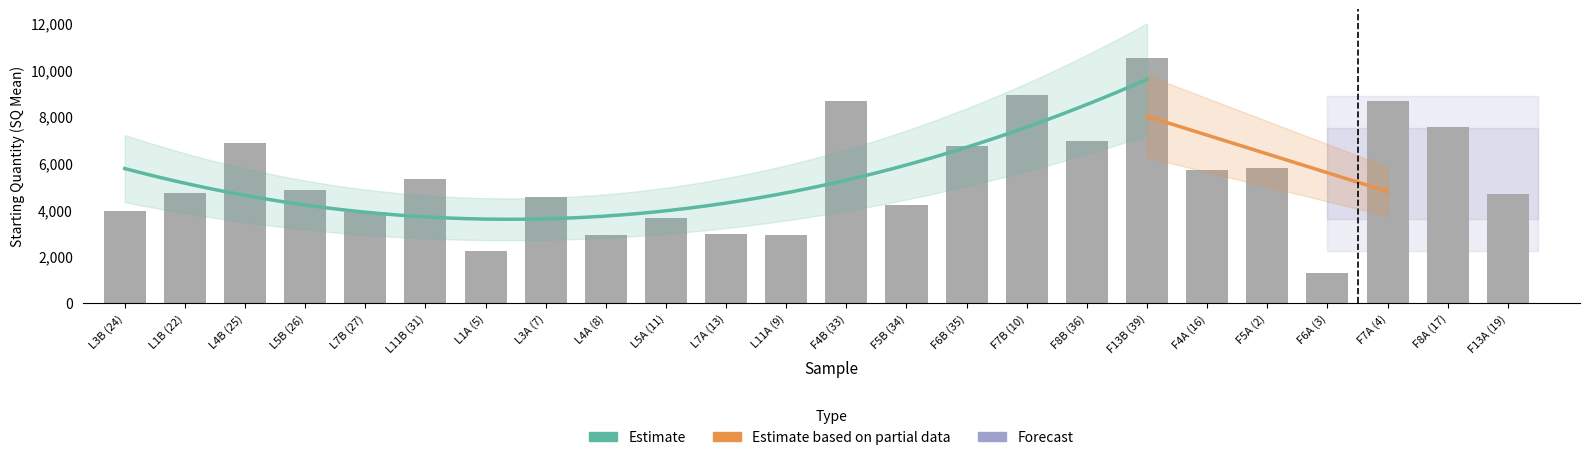

How many values exceed 4830?

11